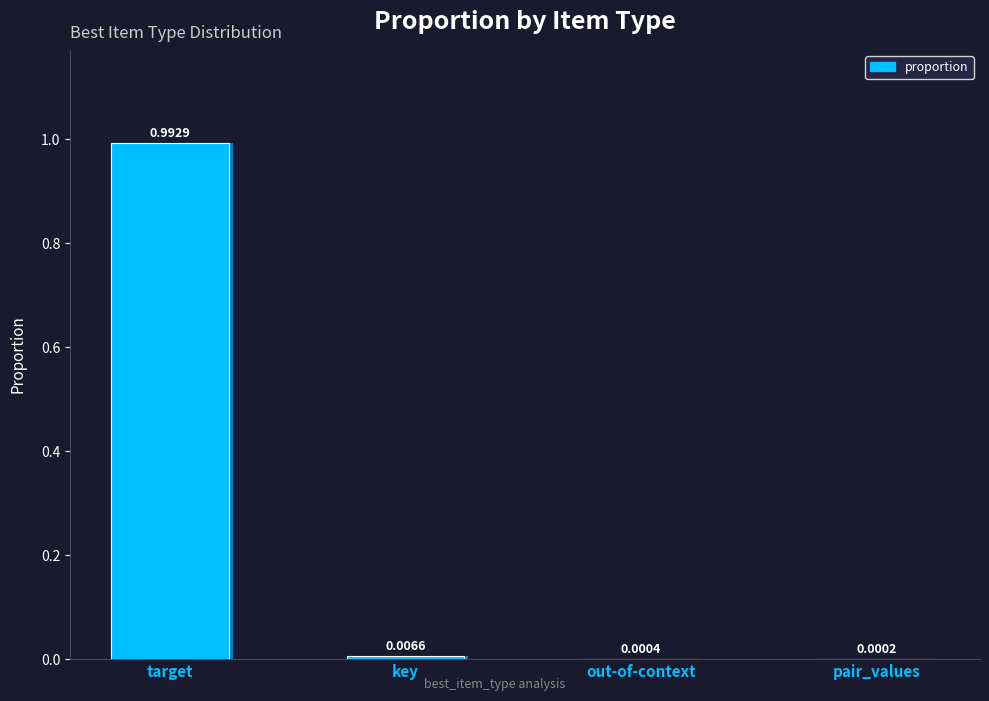

True or false: the data shows 0.0 at pair_values.

True